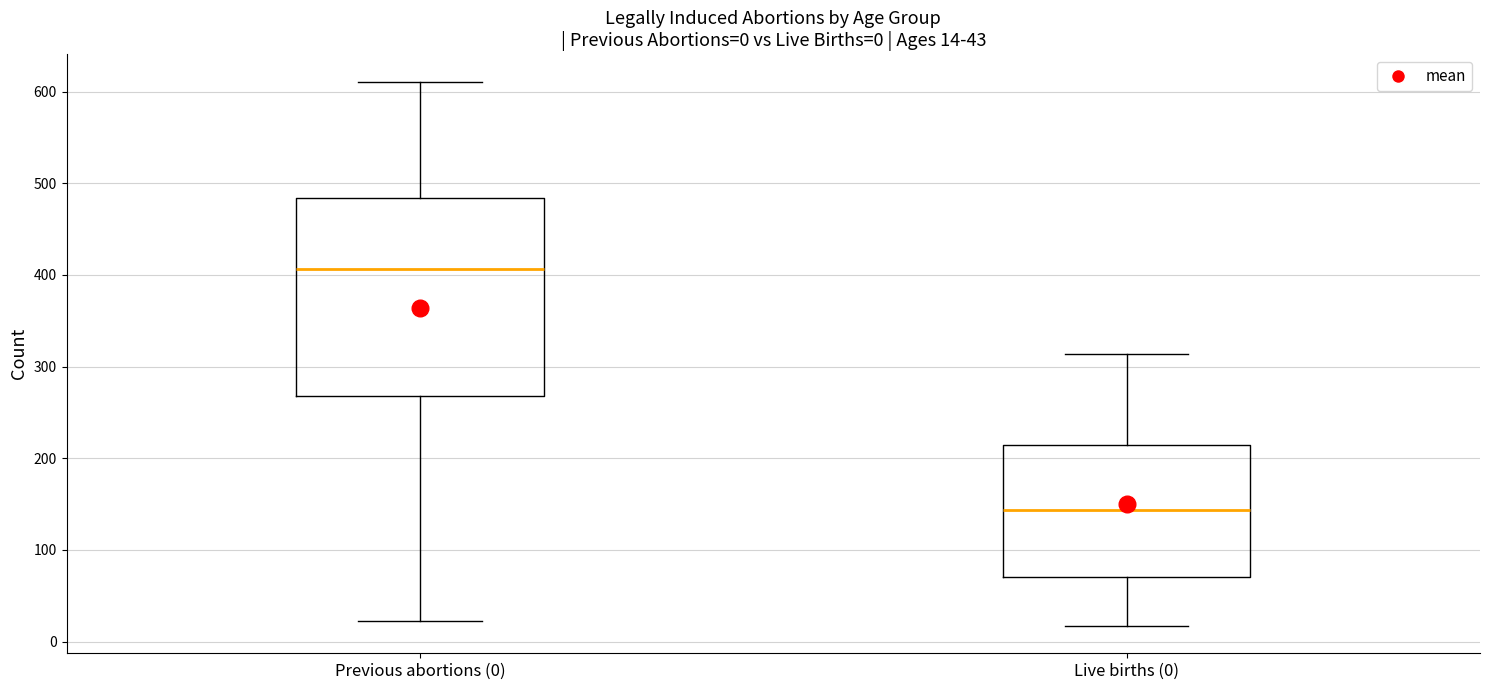

Which box's median line is the highest?

Previous abortions (0)